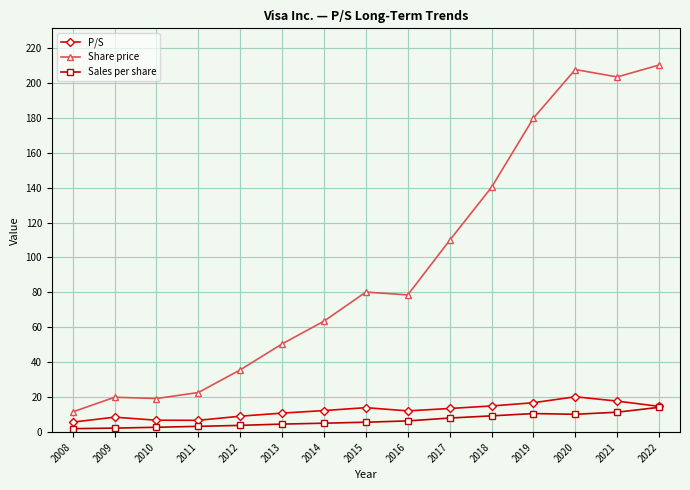

How many lines are shown in the chart?

3